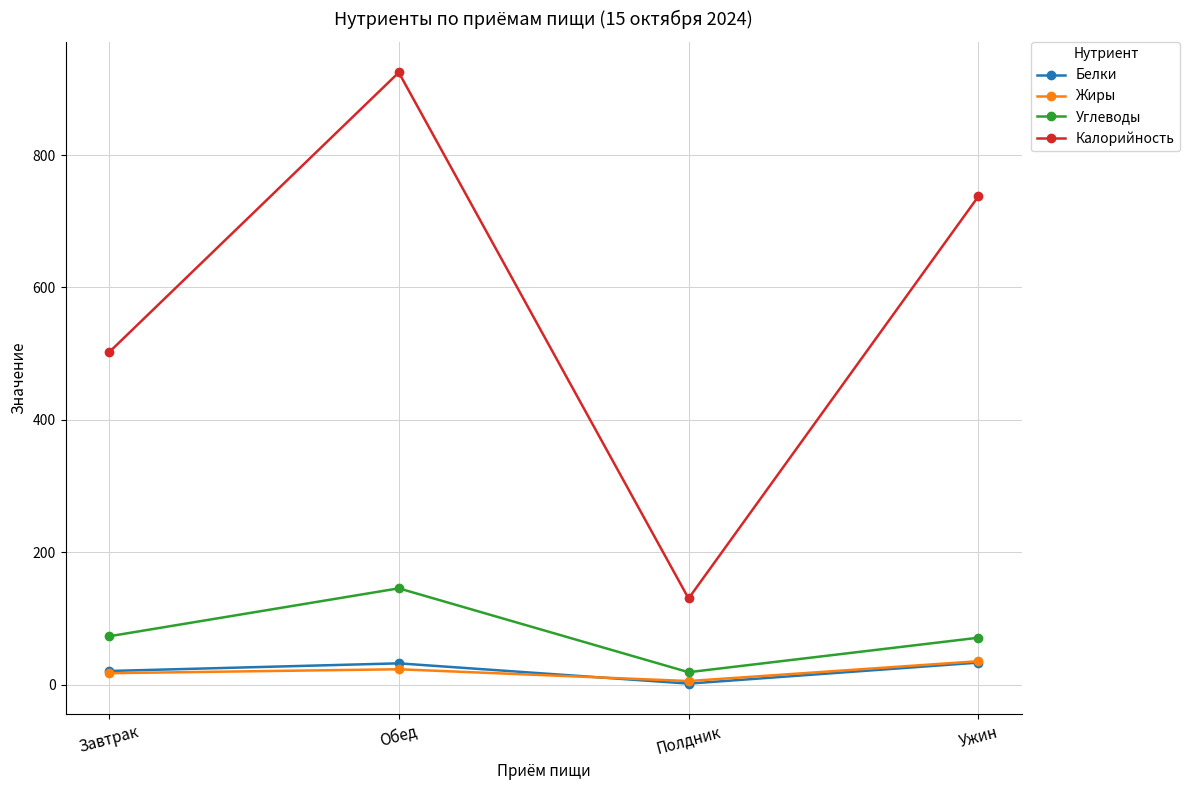

What is the spread (max minus min) of values at Обед?

901.5